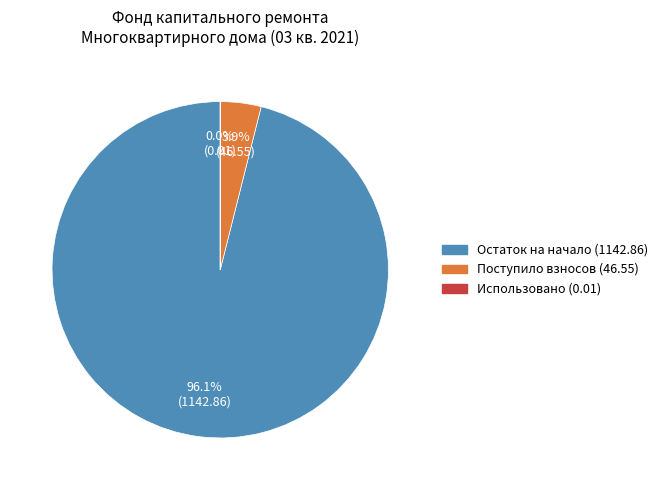

To the nearest percent, what is the difference between the largest and smallest slice percentages?

96%